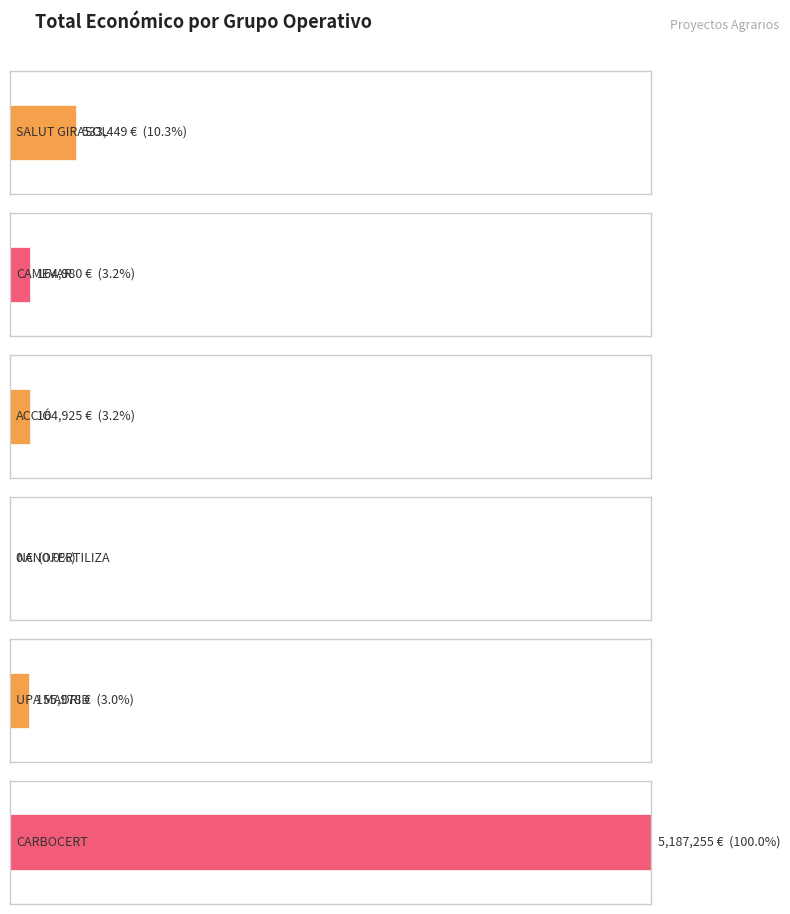

What is the sum of the values at 2021 (UPA) and 2021 (NANO)?

155978